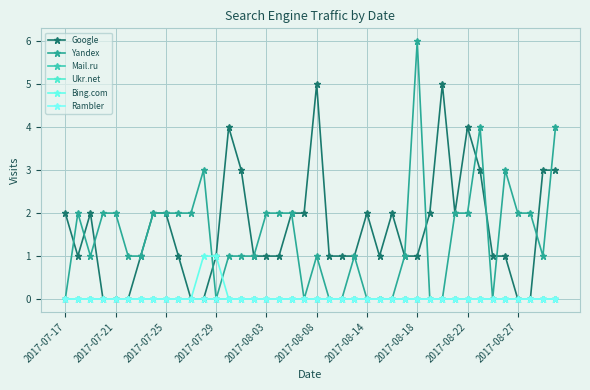

True or false: Rambler has more than 0 points higher than both neighbors.

False